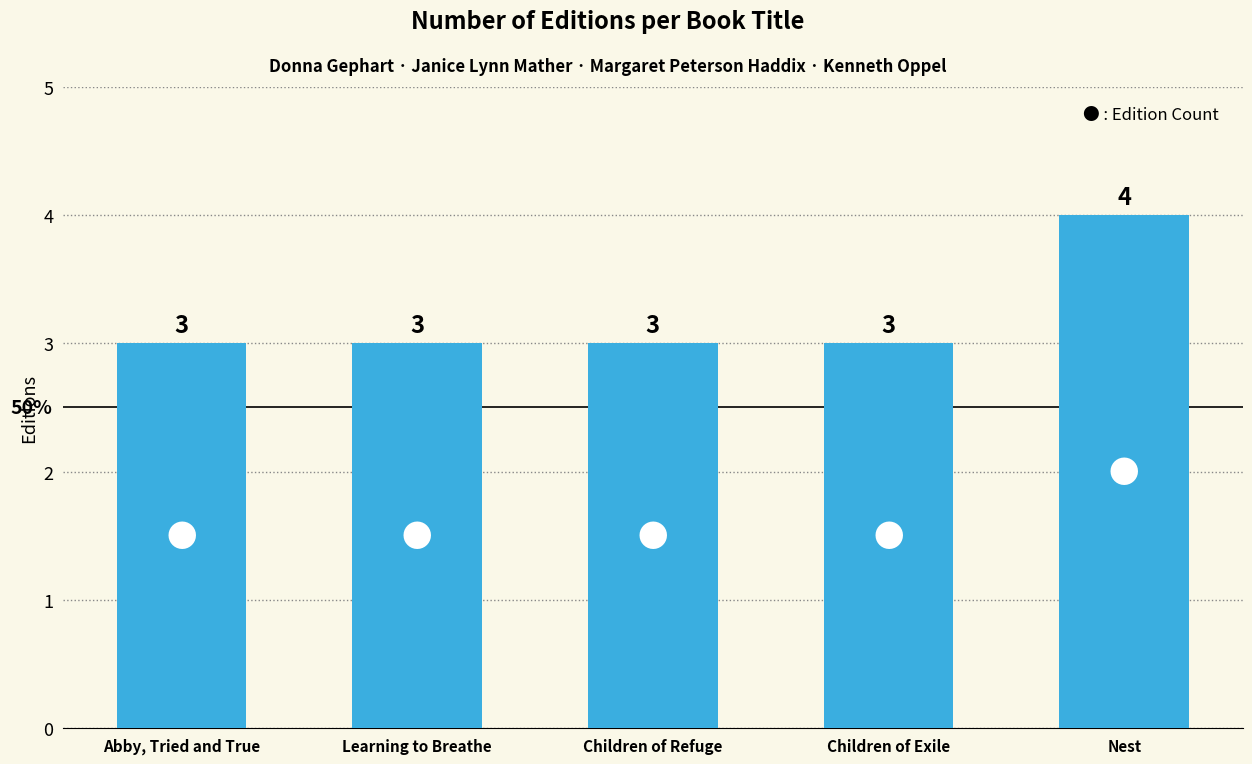

Reading left to right, transcribe all the data shown in this chart.

Abby, Tried and True=3	Learning to Breathe=3	Children of Refuge=3	Children of Exile=3	Nest=4